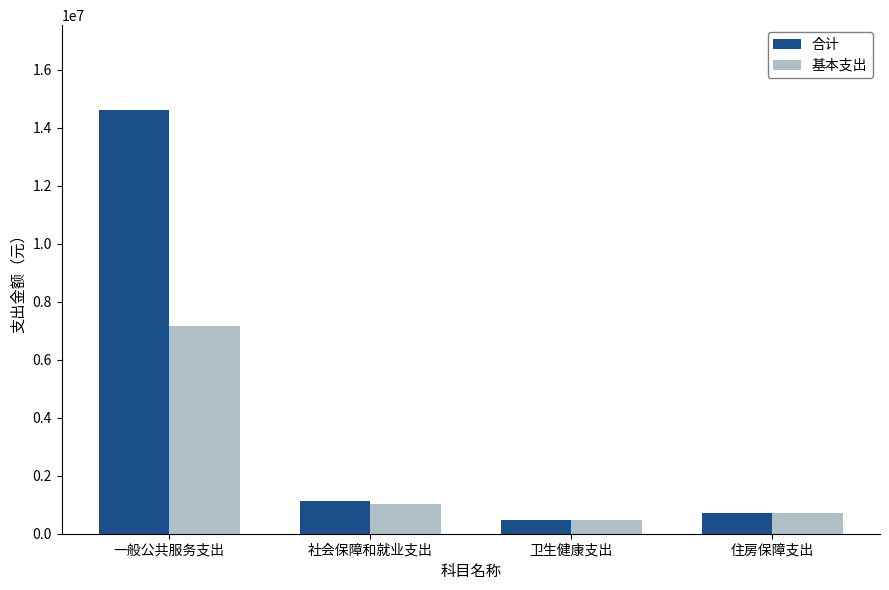

The 合计 series shows 14618386.0 at 一般公共服务支出. True or false?

True